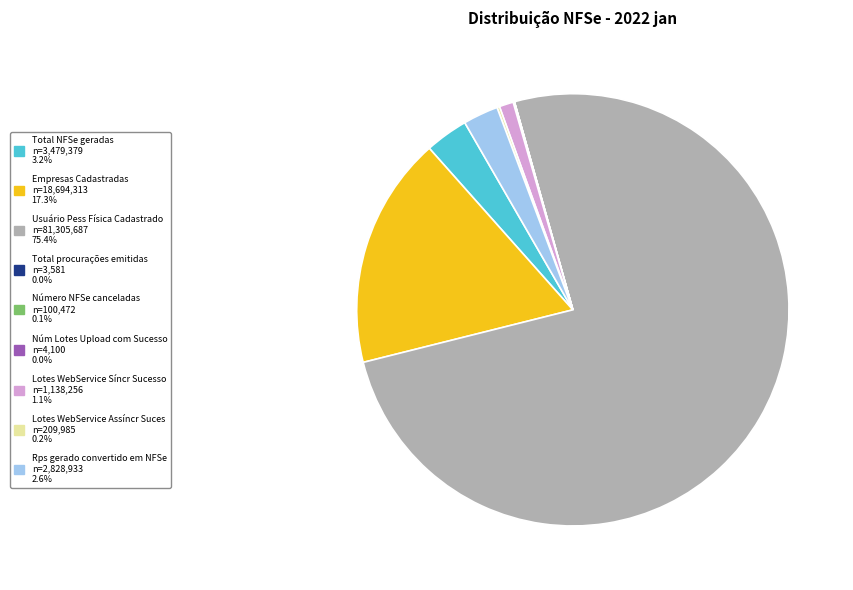

Which category has the biggest portion of the pie?

Usuário Pess Física Cadastrado